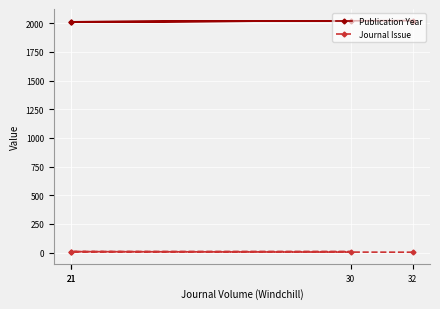

Which label corresponds to the largest value in the chart?

32